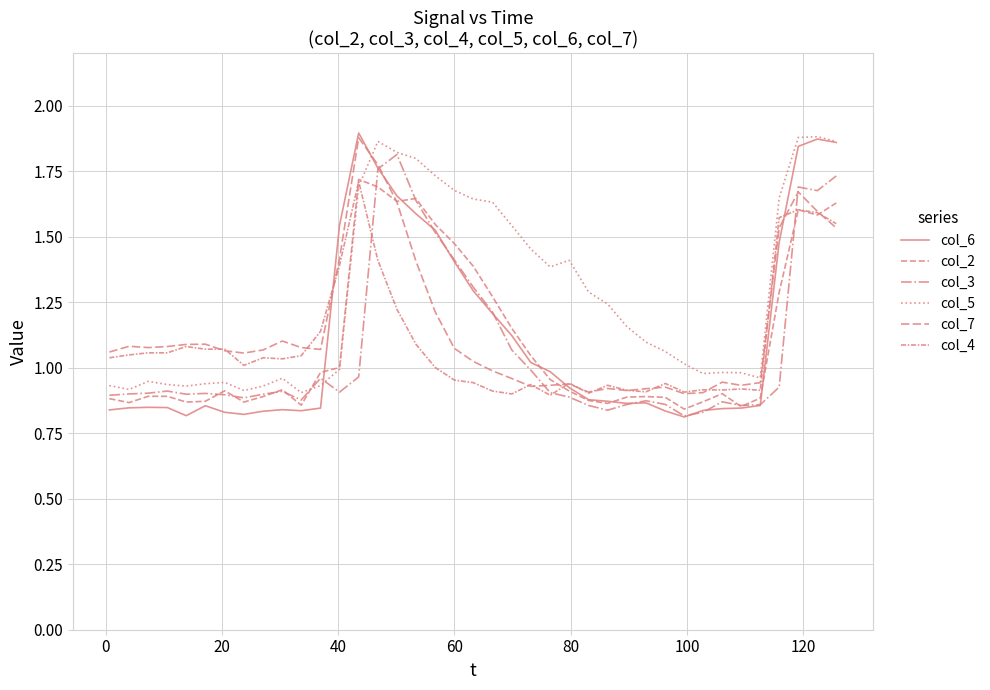

How many lines are shown in the chart?

6